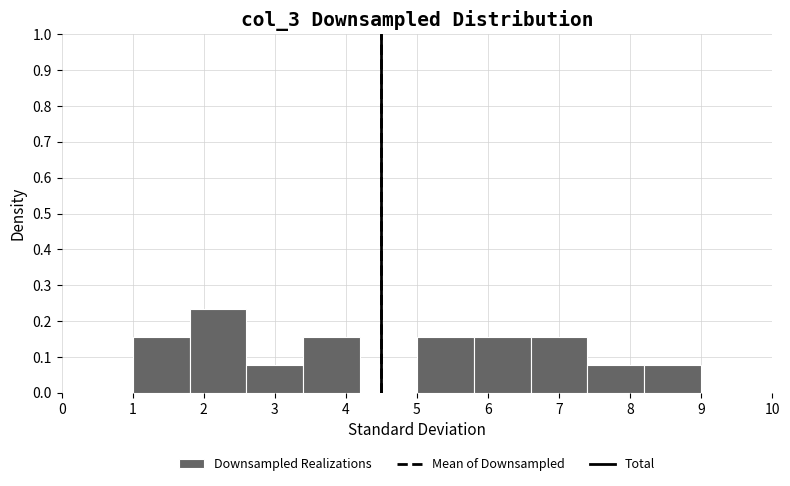

What is the height of the bar covering 1.8 to 2.6 on the x-axis? The values are not printed on the chart, so give them approximately, as read against the axis.

0.23